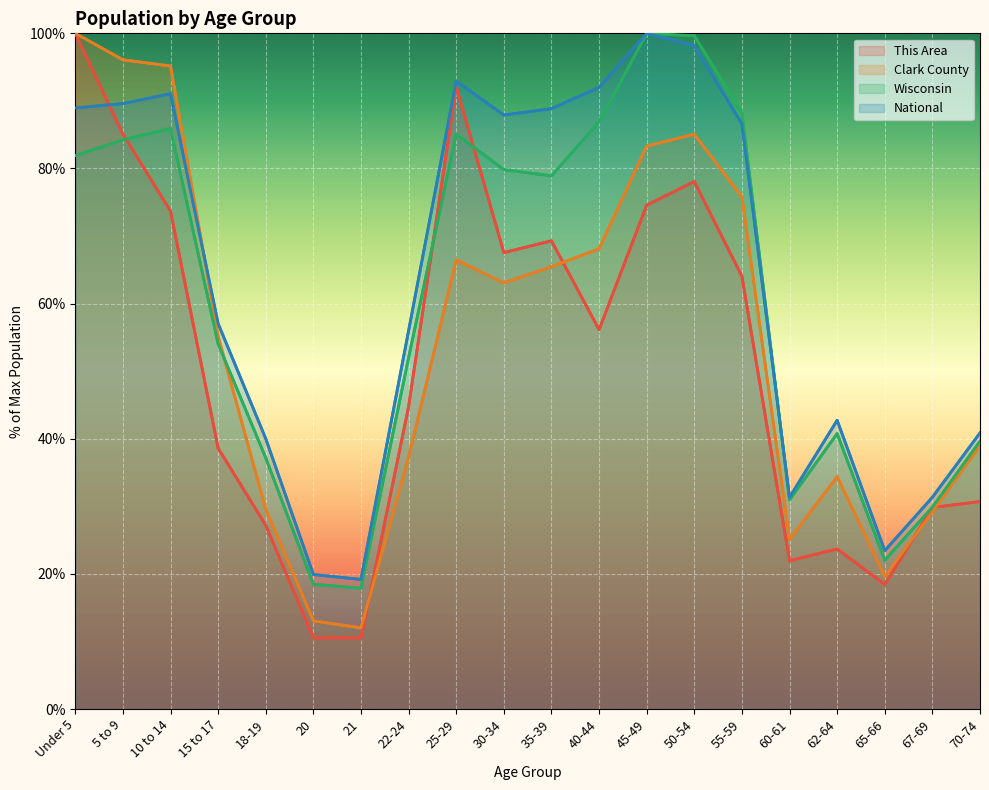

Reading left to right, what are all the values shown in this chart?

This Area: 100.0	85.1	73.7	38.6	27.2	10.5	10.5	44.7	92.1	67.5	69.3	56.1	74.6	78.1	64.0	21.9	23.7	18.4	29.8	30.7
Clark County: 100.0	96.1	95.2	55.2	29.6	13.0	12.0	37.3	66.5	63.1	65.5	68.1	83.3	85.1	75.8	25.1	34.4	19.6	29.2	39.0
Wisconsin: 81.9	84.2	85.9	54.0	37.2	18.5	17.9	52.0	85.1	79.8	78.9	86.9	100.0	99.7	88.2	30.9	40.8	22.0	29.9	39.6
National: 89.0	89.6	91.1	57.0	40.0	19.9	19.2	56.0	92.9	87.9	88.9	92.0	100.0	98.2	86.6	31.3	42.7	23.4	31.3	40.9